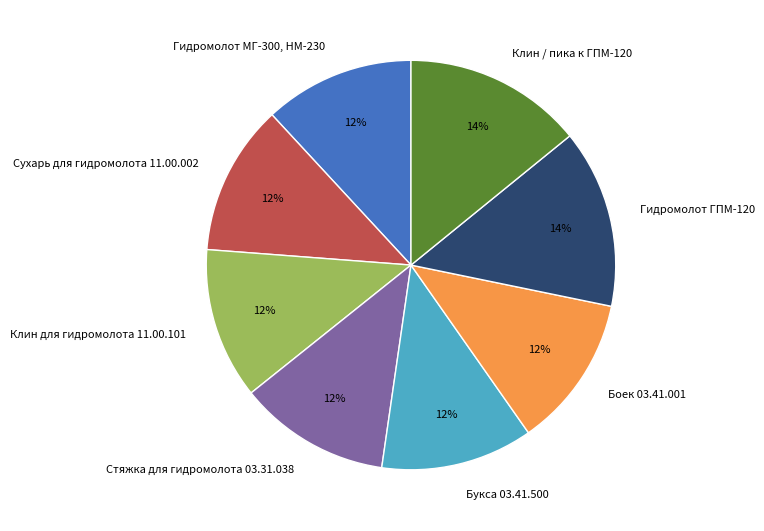

To the nearest percent, what is the average slice percentage?

12%